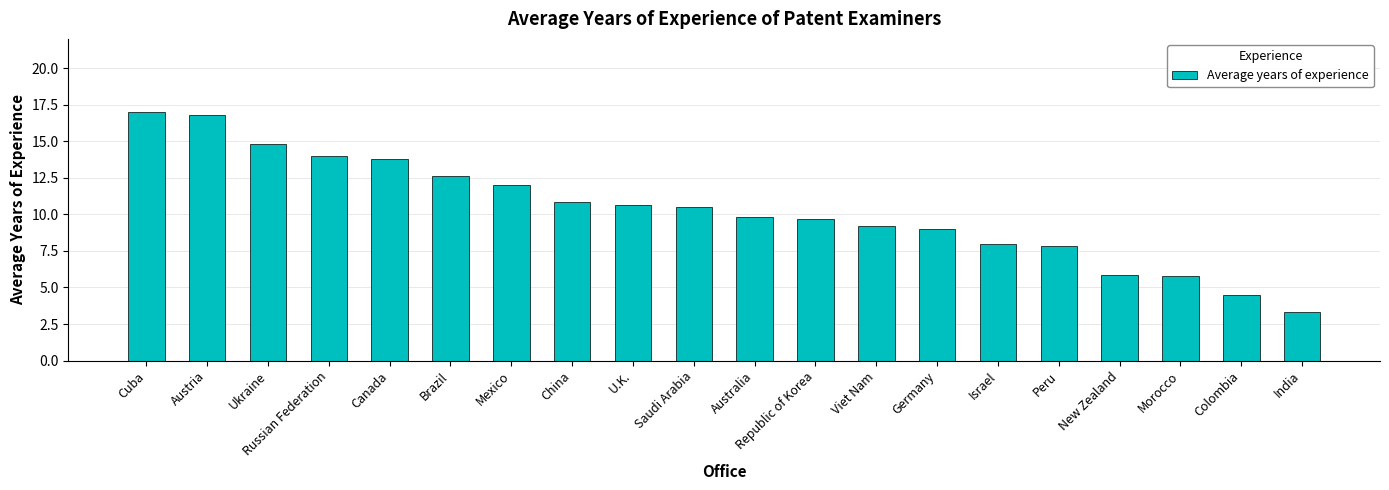

What is the change in value from Saudi Arabia to Viet Nam?

-1.3